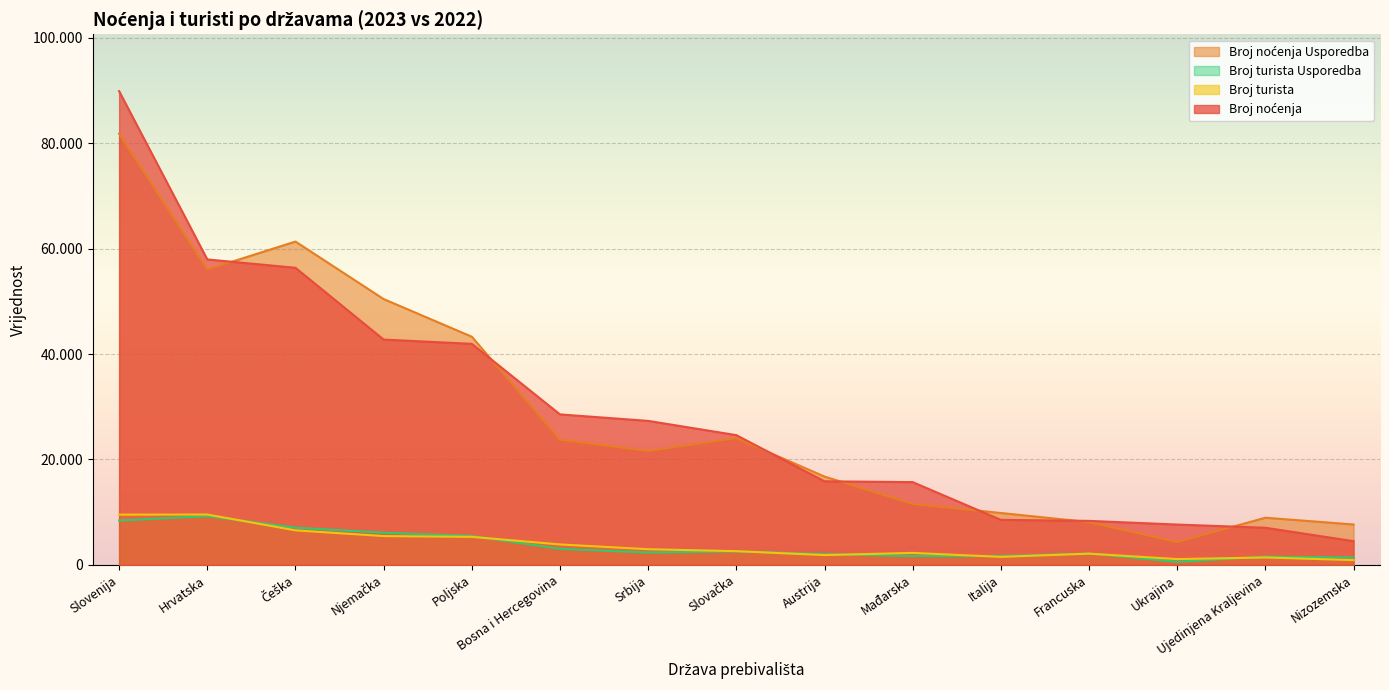

What is the average value of the Broj noćenja Usporedba series?

28633